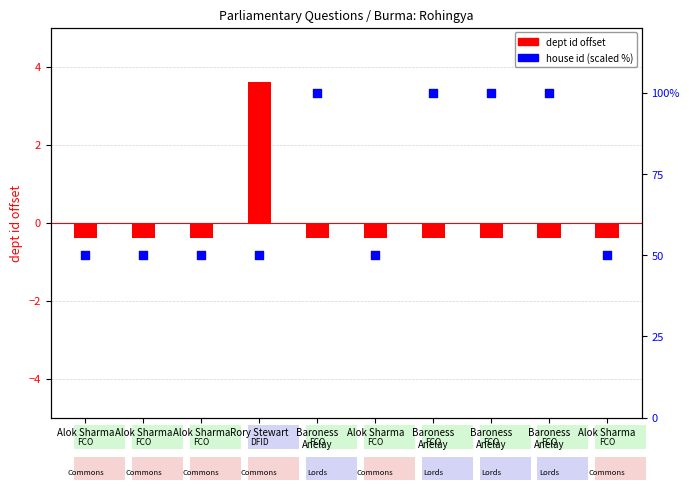

At how many categories does at least one series exceed 1?

1